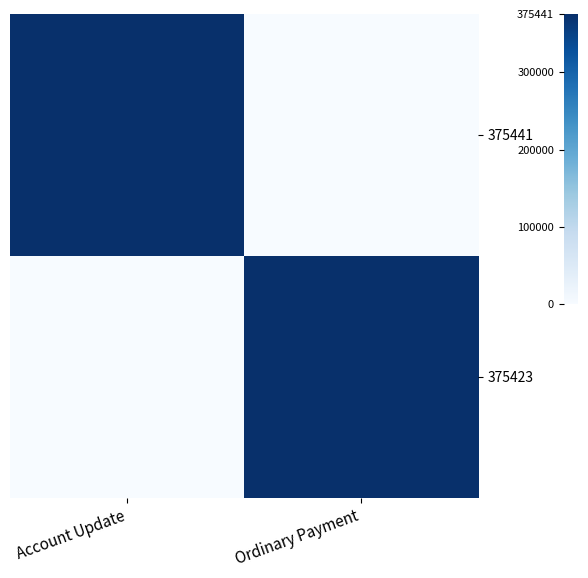

At how many categories does at least one series exceed 144817?

2